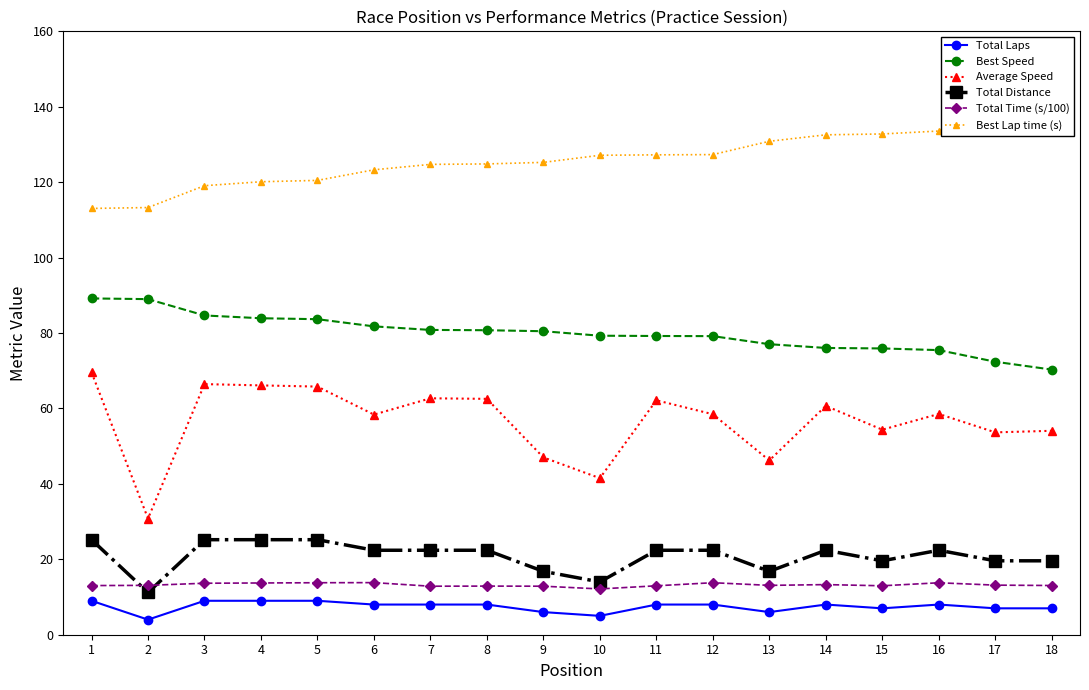

What is the lowest value of the Total Laps series?

4.0